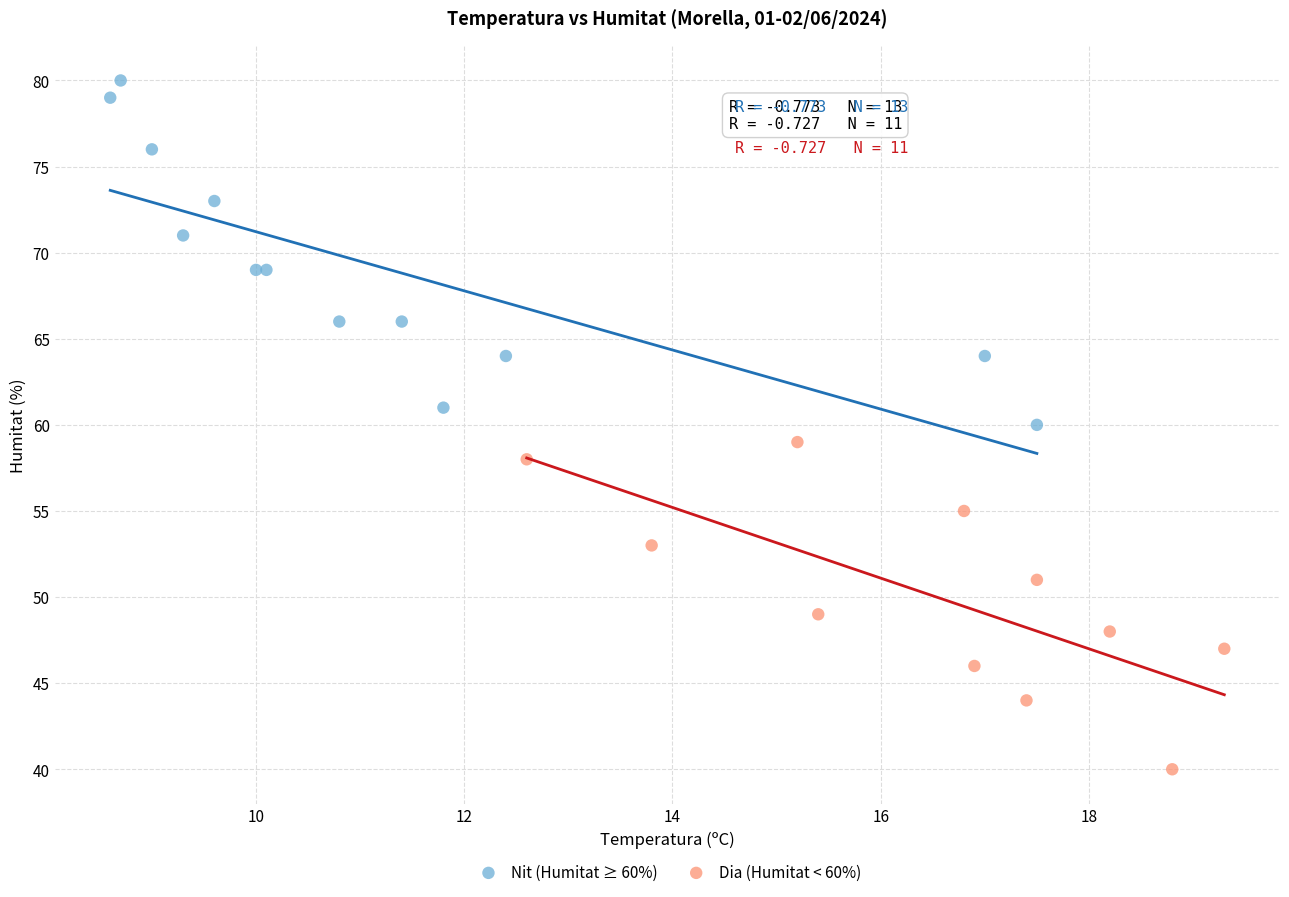

Which series contains the highest Y value?

Nit (Humitat ≥ 60%)